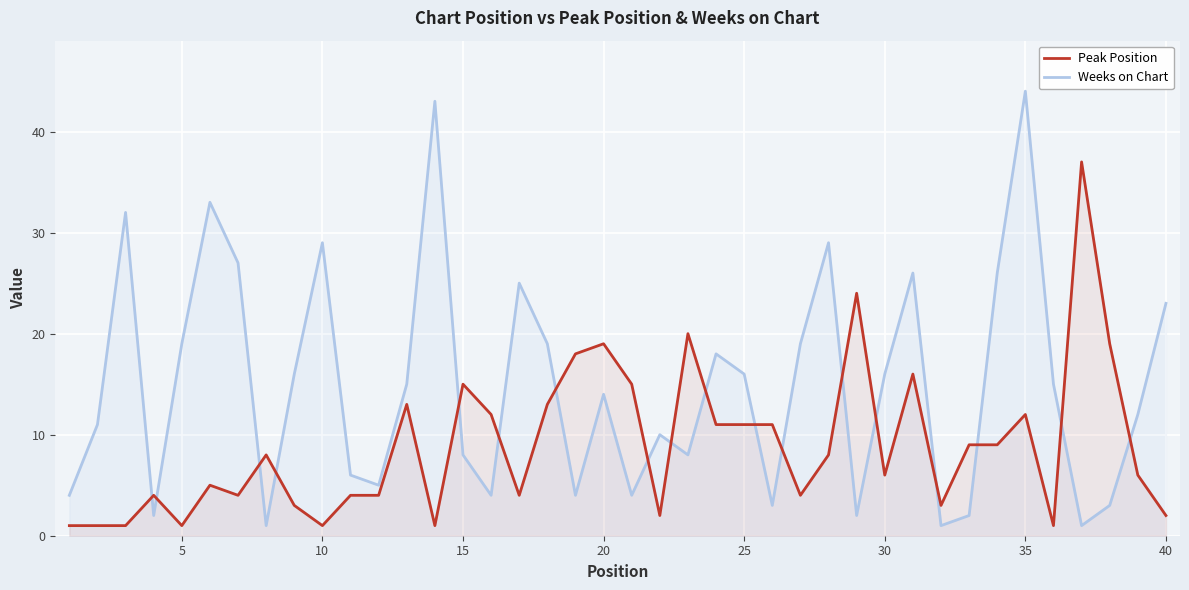

After their last crossing, which series has the higher values: Peak Position or Weeks on Chart?

Weeks on Chart